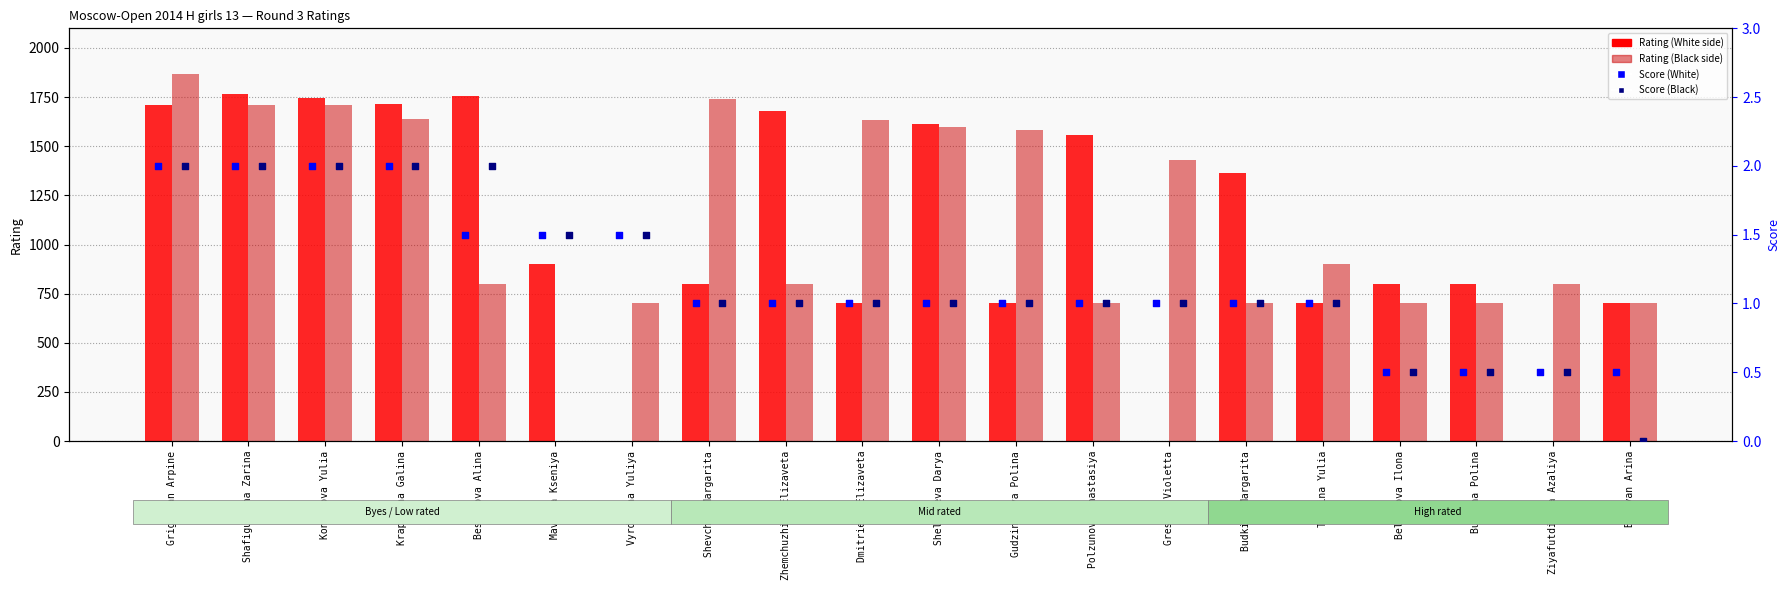

What are all the series names shown in the legend?

Rating (White side), Rating (Black side), Score (White), Score (Black)